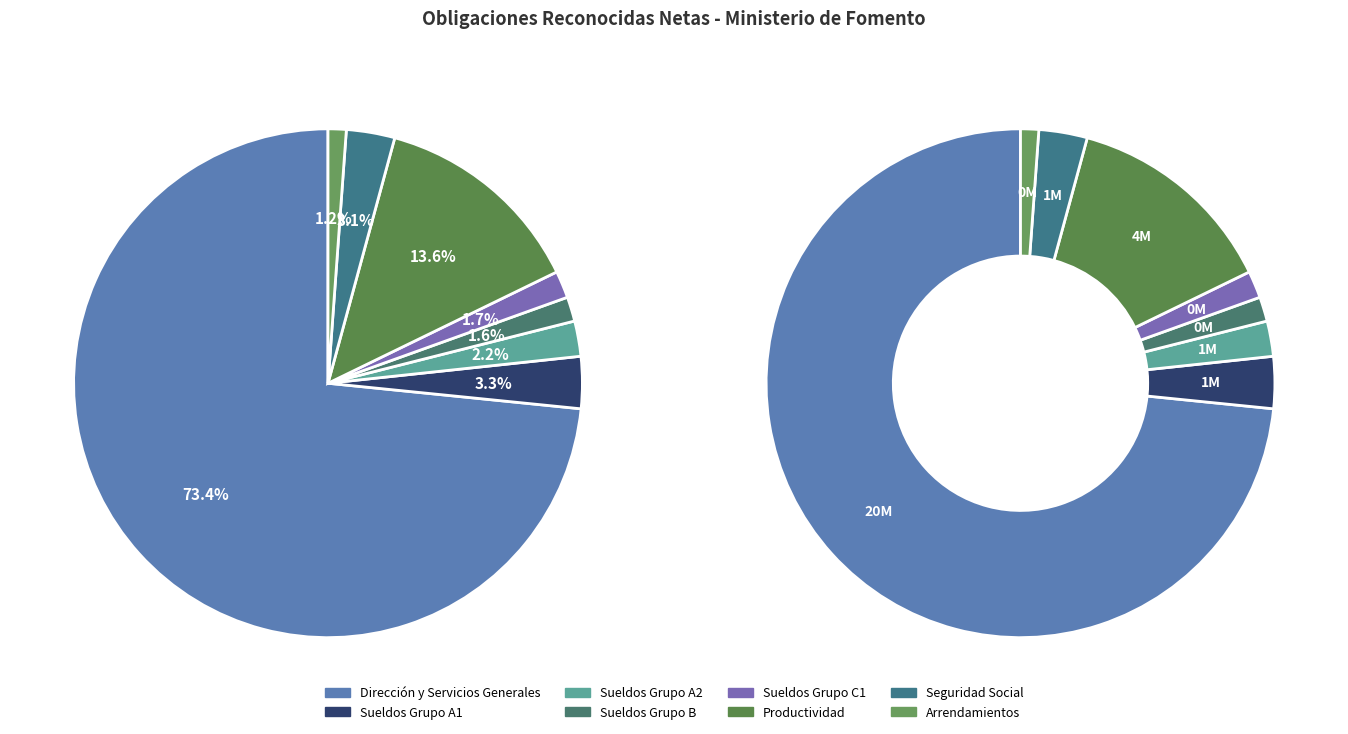

Count the number of slices in the pie.

8